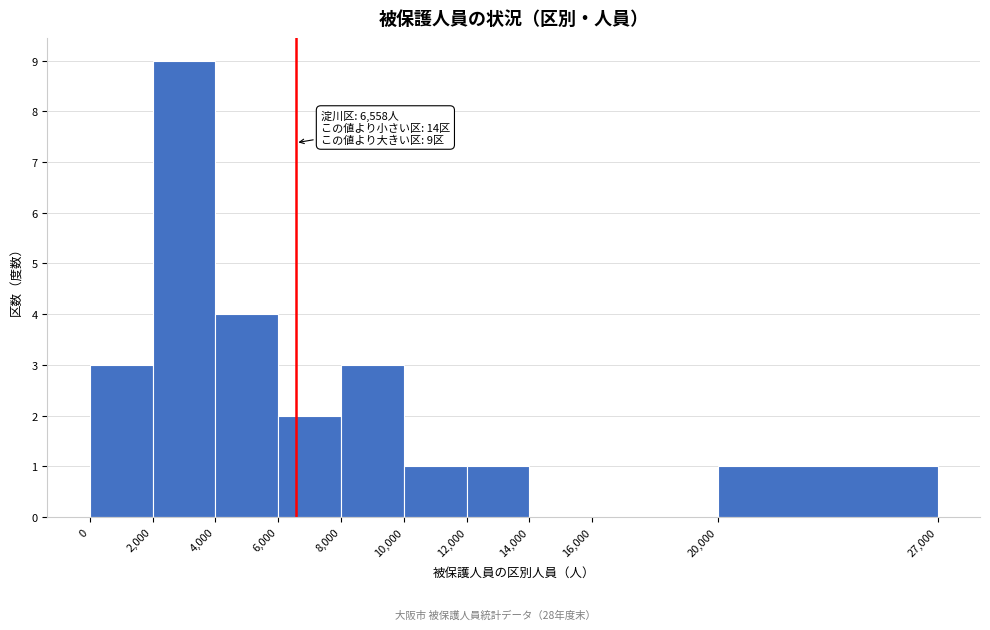

Which range on the x-axis has the tallest bar?

2,000 to 4,000